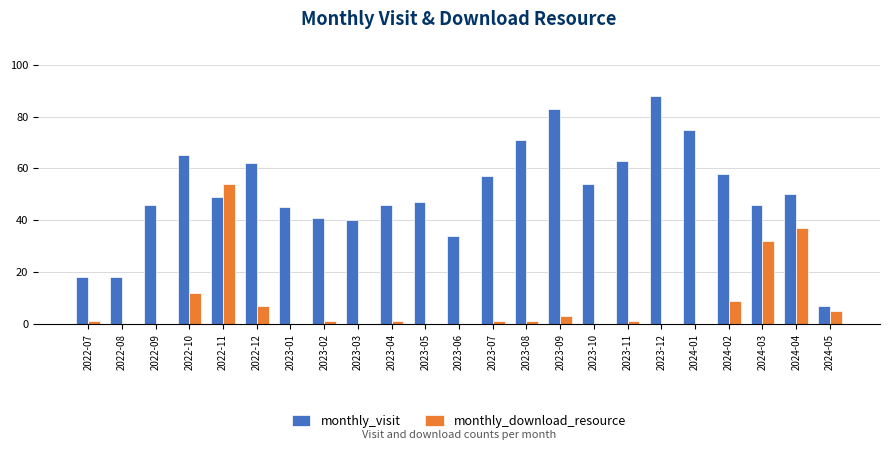

What is the sum of the monthly_download_resource values at 2024-02 and 2022-08?

9